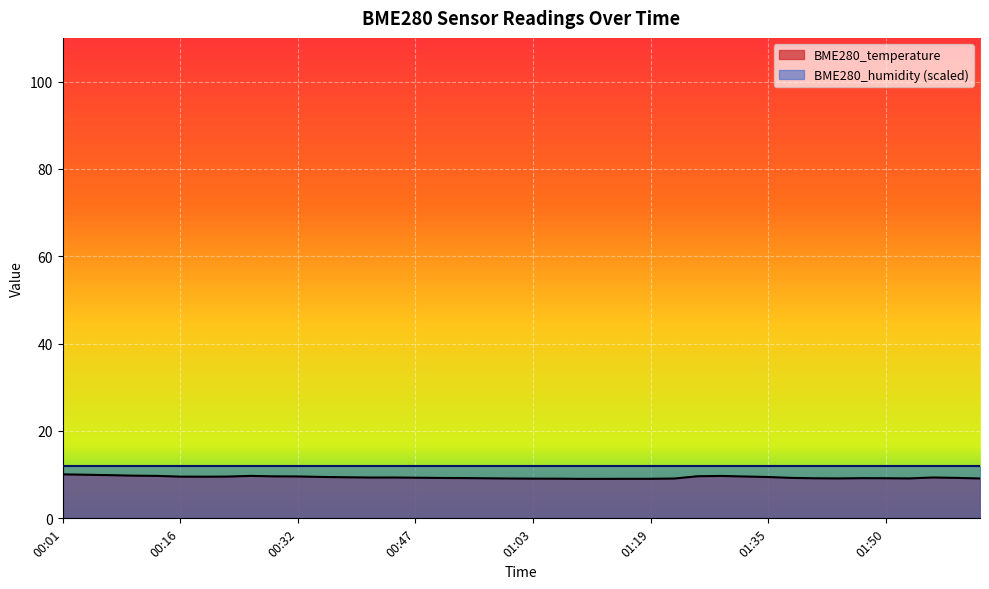

How many lines are shown in the chart?

2